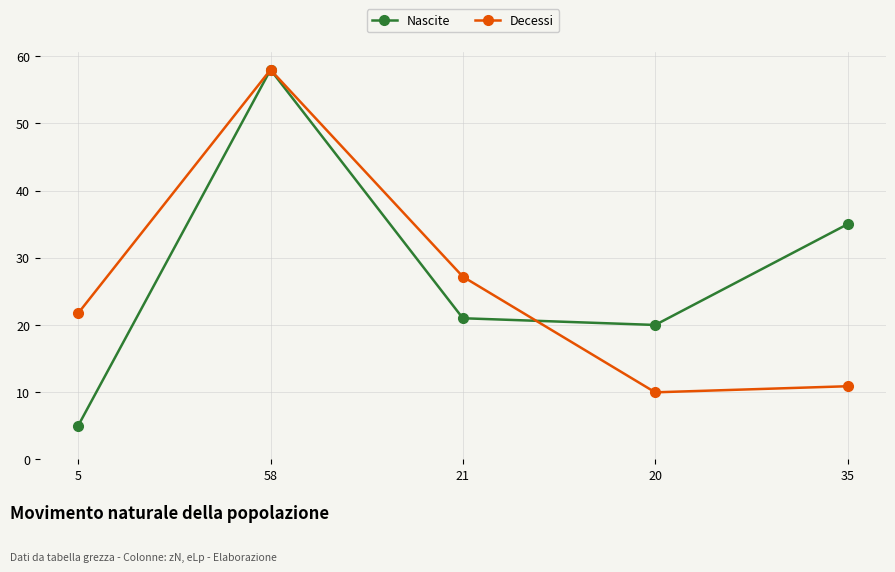

At which label does Nascite reach its peak?

58